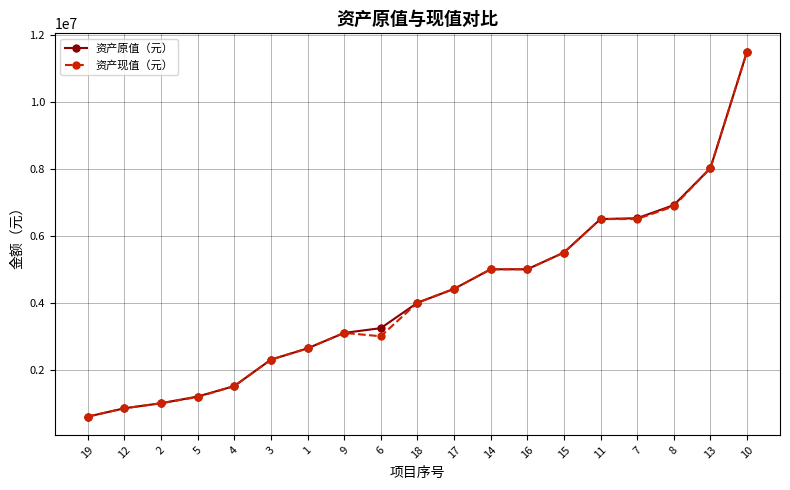

The value of 资产原值（元） at 8 is 3567264.3. True or false?

False